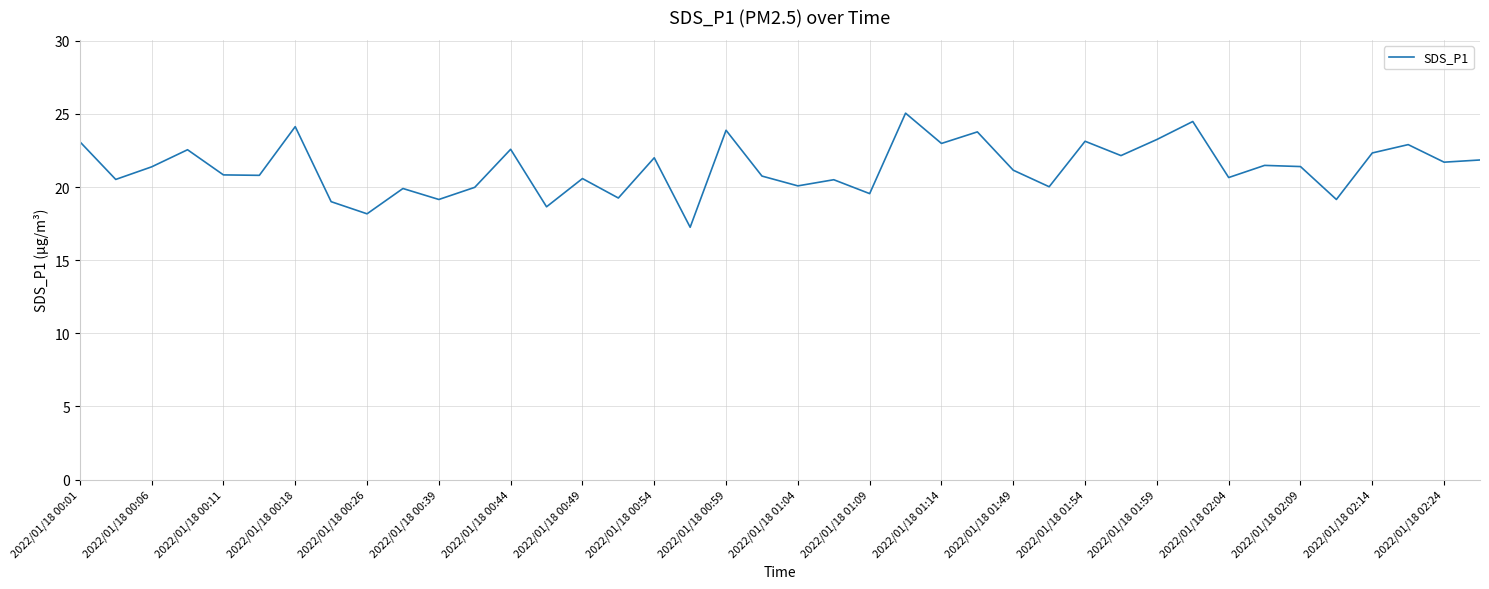

What is the greatest value displayed?

25.1